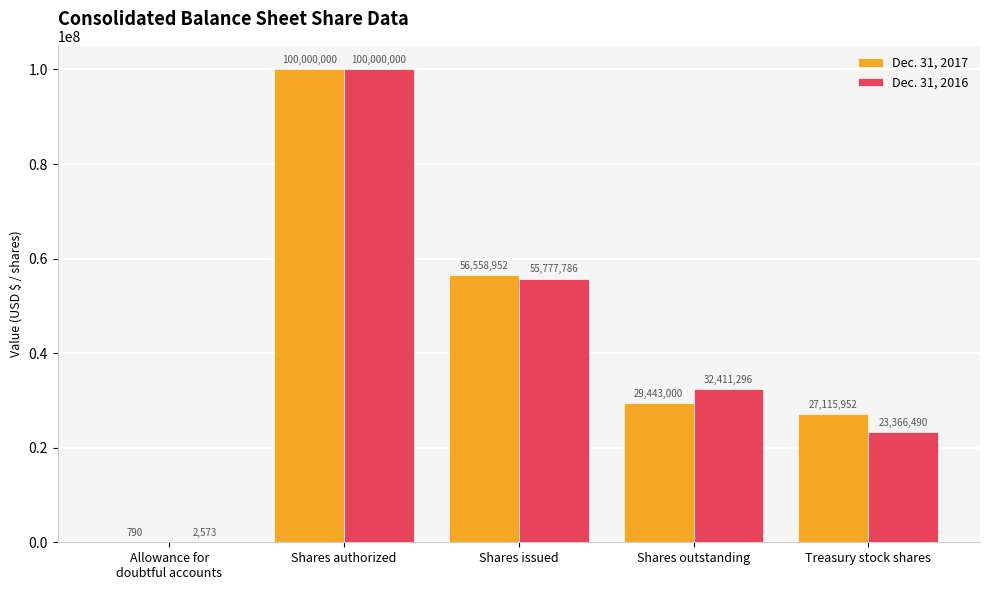

Reading left to right, list all the values displayed in this chart.

Dec. 31, 2017: 790	100000000	56558952	29443000	27115952
Dec. 31, 2016: 2573	100000000	55777786	32411296	23366490